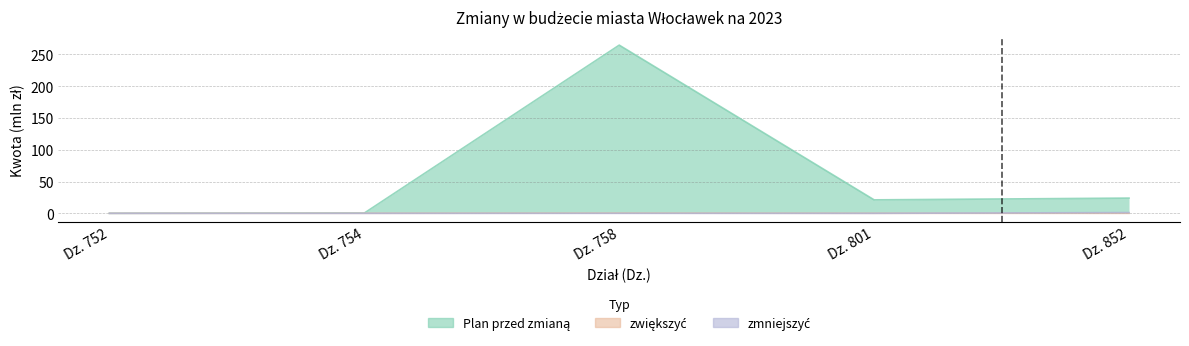

How many interior local peaks does the Plan przed zmianą series have?

1